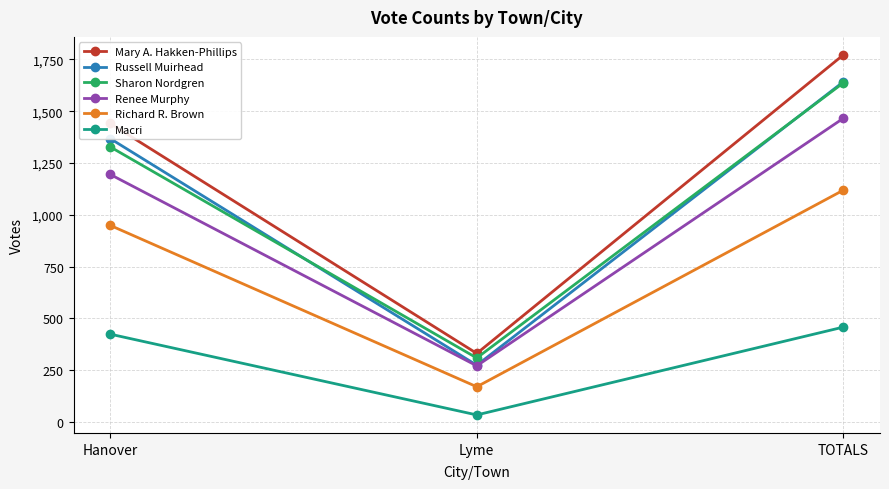

Between Hanover and Lyme, which series saw the biggest shift?

Mary A. Hakken-Phillips